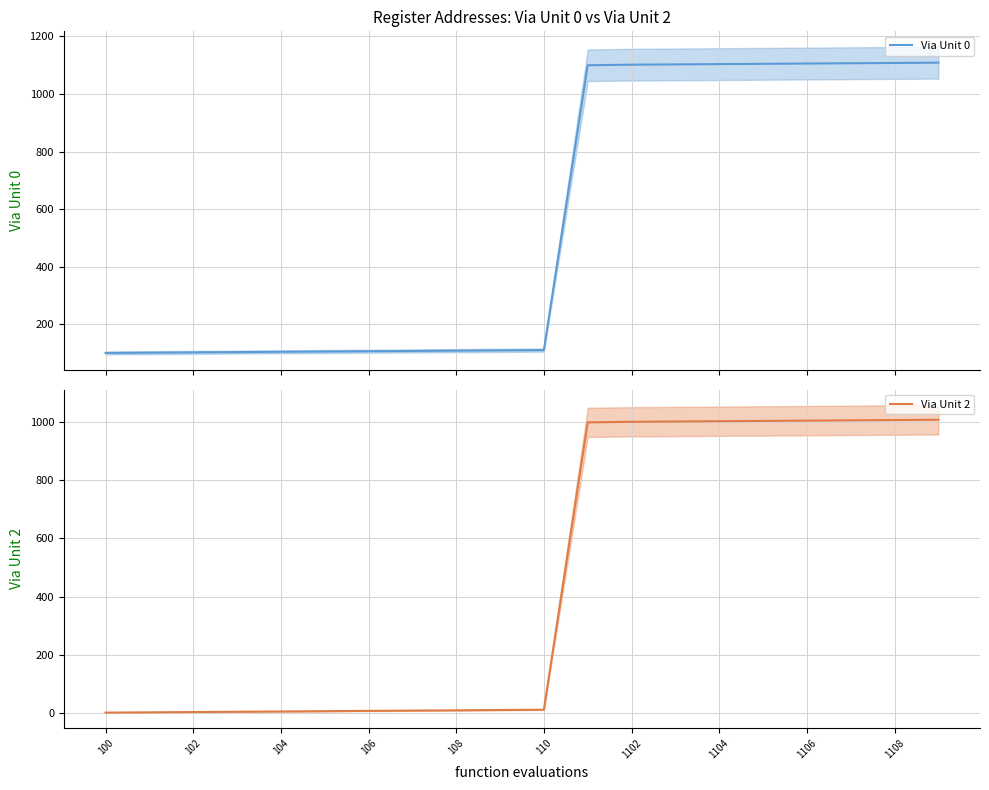

True or false: Via Unit 2 has a value of 1004 at 1104.

True